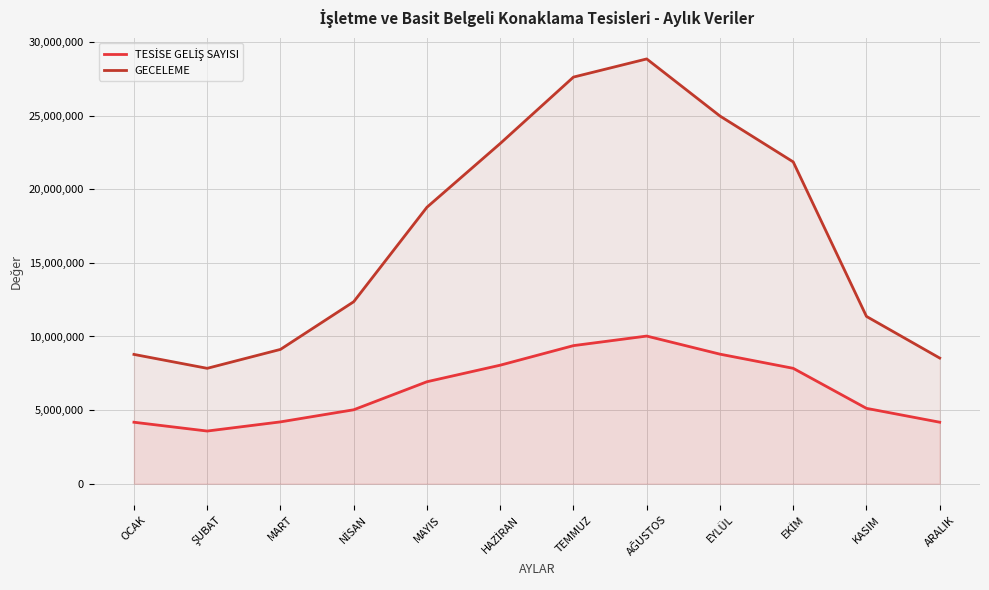

At which category does GECELEME reach its first local peak?

AĞUSTOS